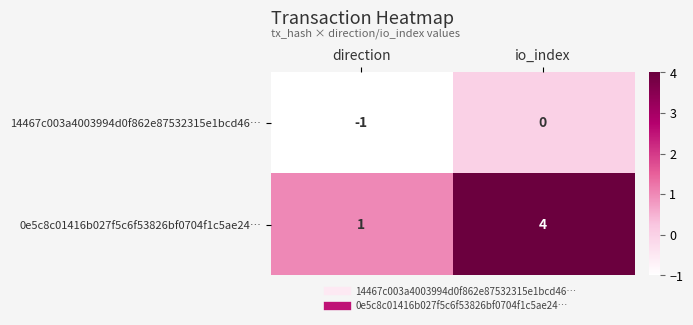

At which label is 0e5c8c01416b027f5c6f53826bf0704f1c5ae24… closest to 2?

direction